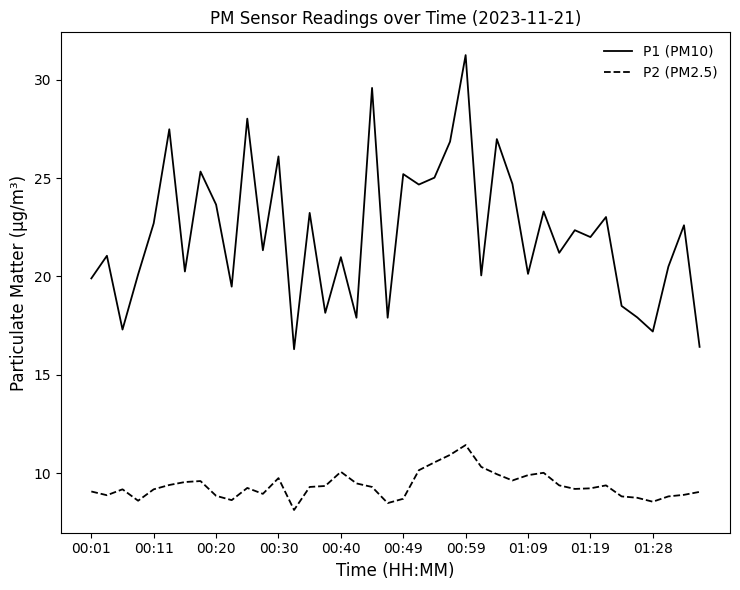

What is the difference between the maximum and minimum values in the P2 (PM2.5) series?

3.3